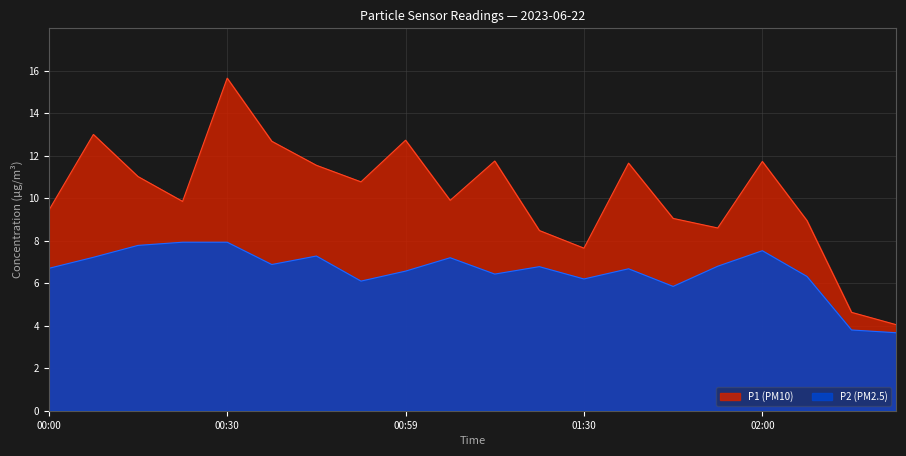

At which category is the sum across all series the highest?

00:30